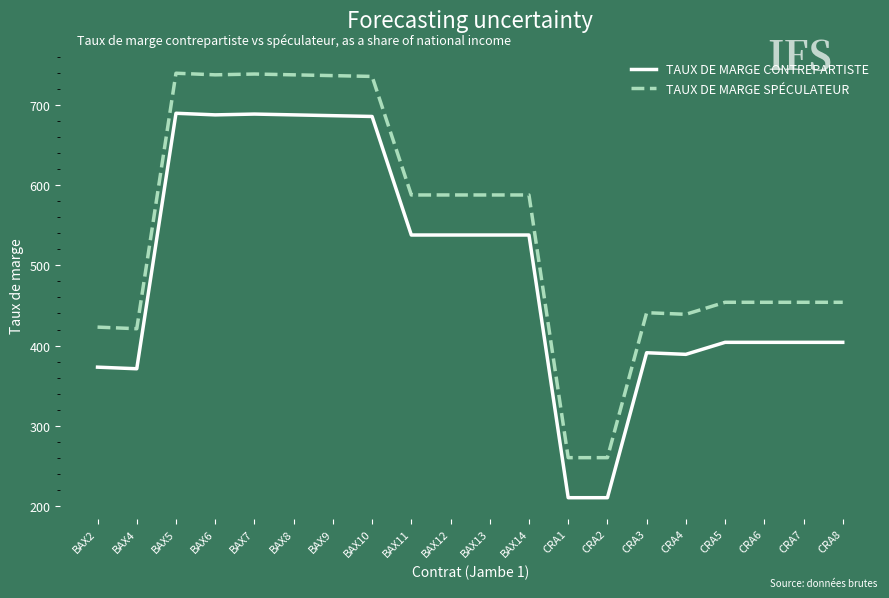

What is the approximate value of TAUX DE MARGE CONTREPARTISTE at BAX4?

371